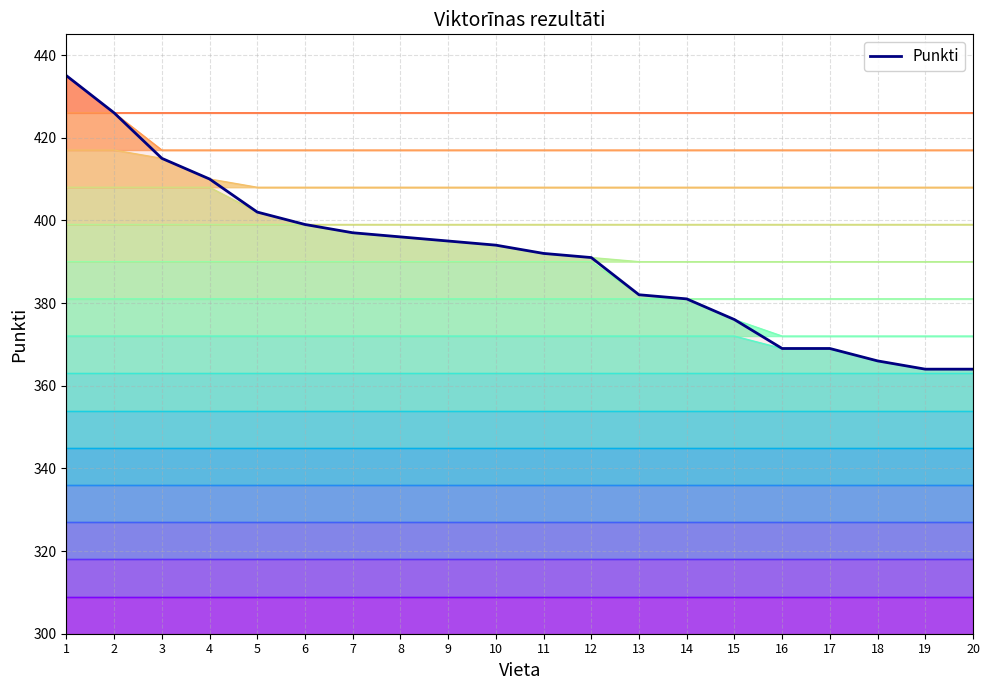

Reading left to right, transcribe all the data shown in this chart.

435	426	415	410	402	399	397	396	395	394	392	391	382	381	376	369	369	366	364	364